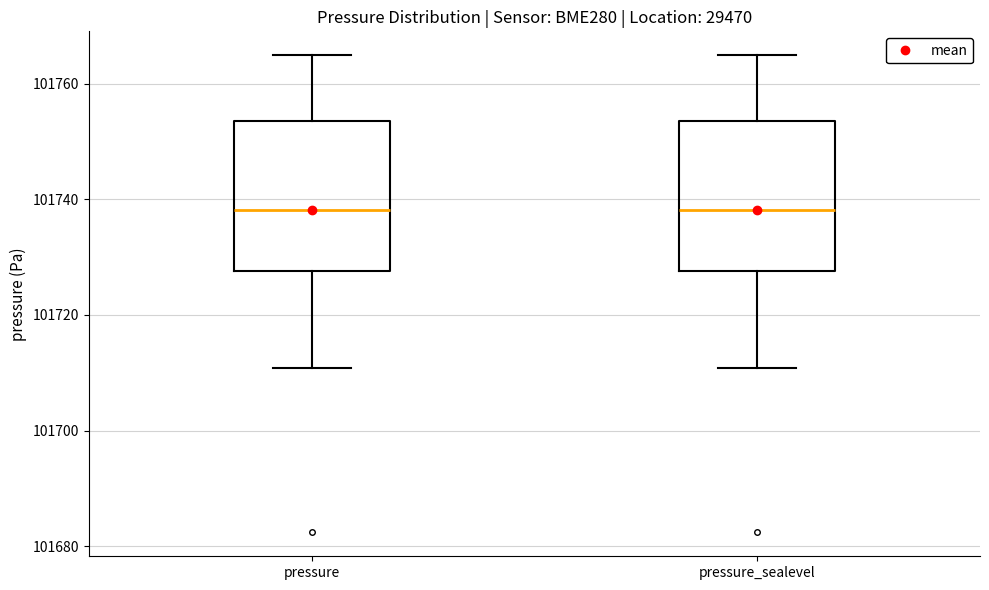

Where does the median line of the box for pressure sit on the y-axis? The values are not printed on the chart, so give them approximately, as read against the axis.

101738